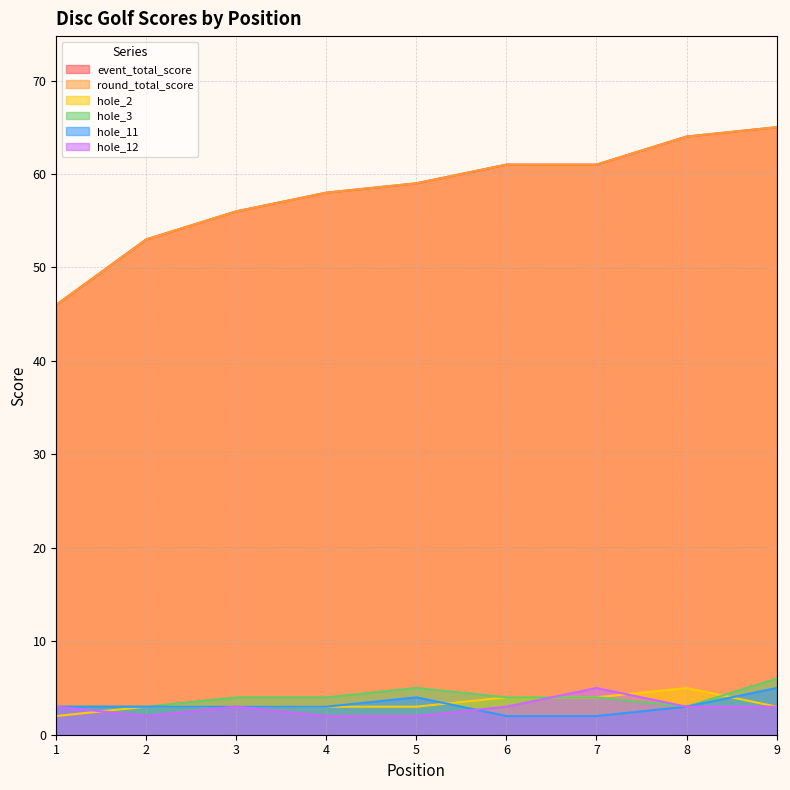

Is the value of hole_2 at 6 greater than the value of event_total_score at 4?

No